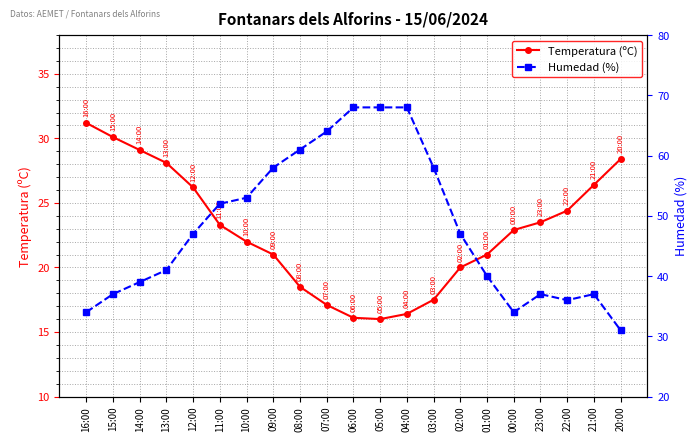

Reading left to right, list all the values displayed in this chart.

Temperatura (ºC): 31.2	30.1	29.1	28.1	26.2	23.3	22.0	21.0	18.5	17.1	16.1	16.0	16.4	17.5	20.0	21.0	22.9	23.5	24.4	26.4	28.4
Humedad (%): 34.0	37.0	39.0	41.0	47.0	52.0	53.0	58.0	61.0	64.0	68.0	68.0	68.0	58.0	47.0	40.0	34.0	37.0	36.0	37.0	31.0